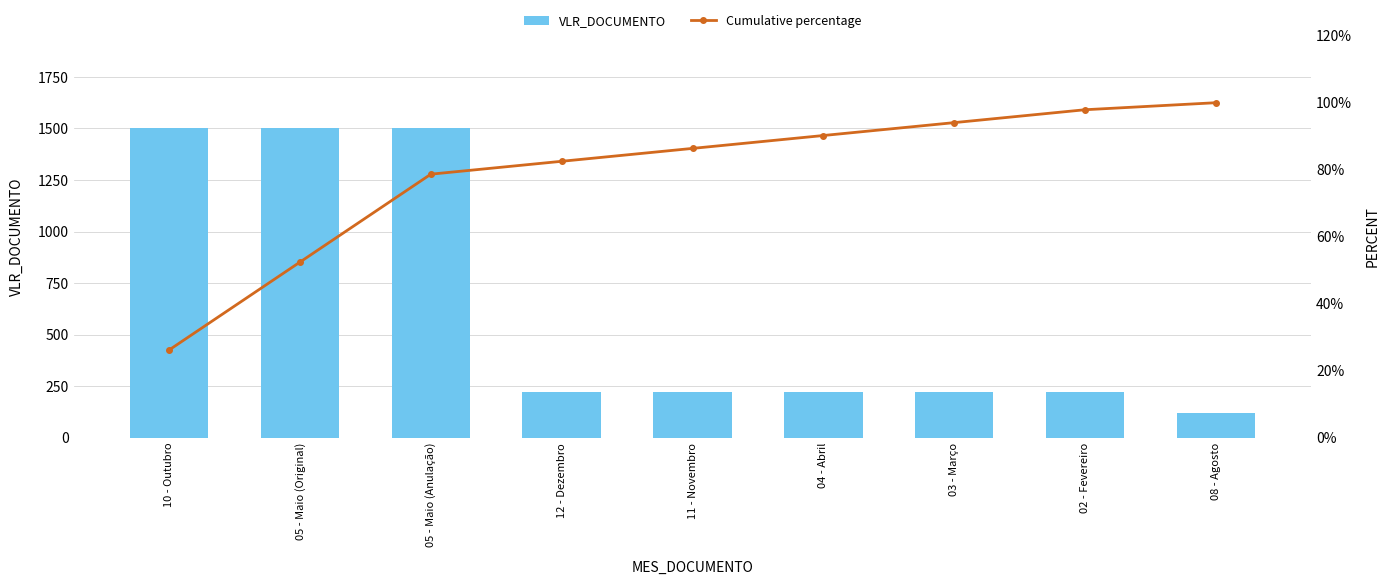

What is the value of the Cumulative percentage bar at the 2nd from the left?

52.4